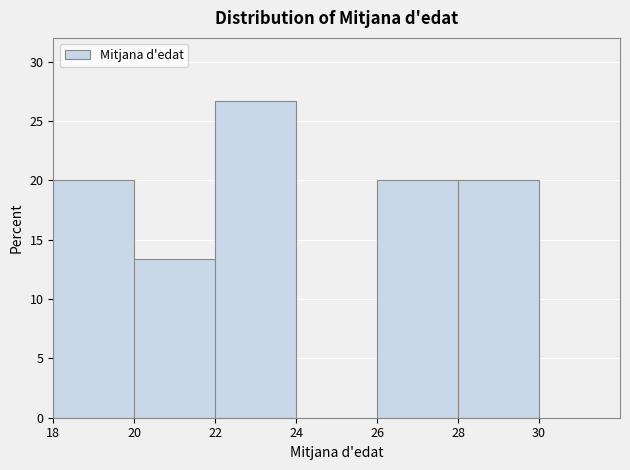

Over which range of the x-axis is the bar tallest?

22 to 24